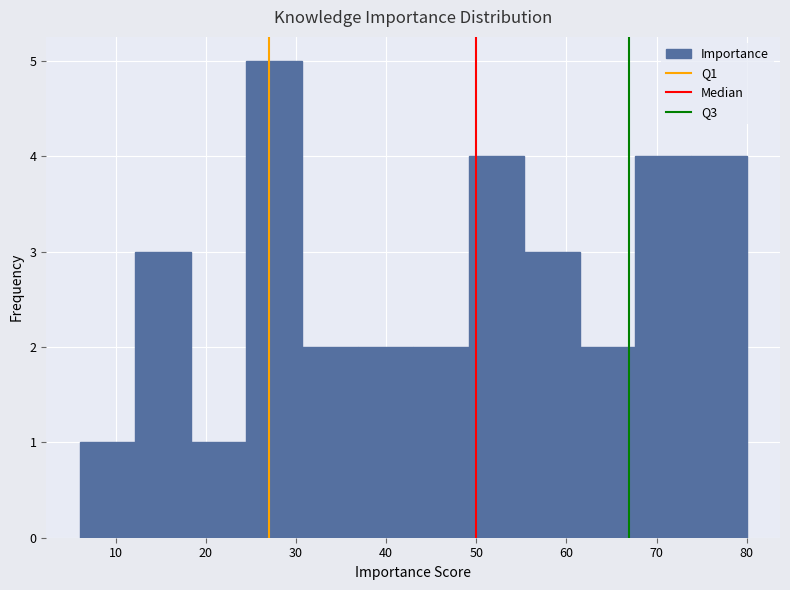

Which range on the x-axis has the tallest bar?

25 to 31